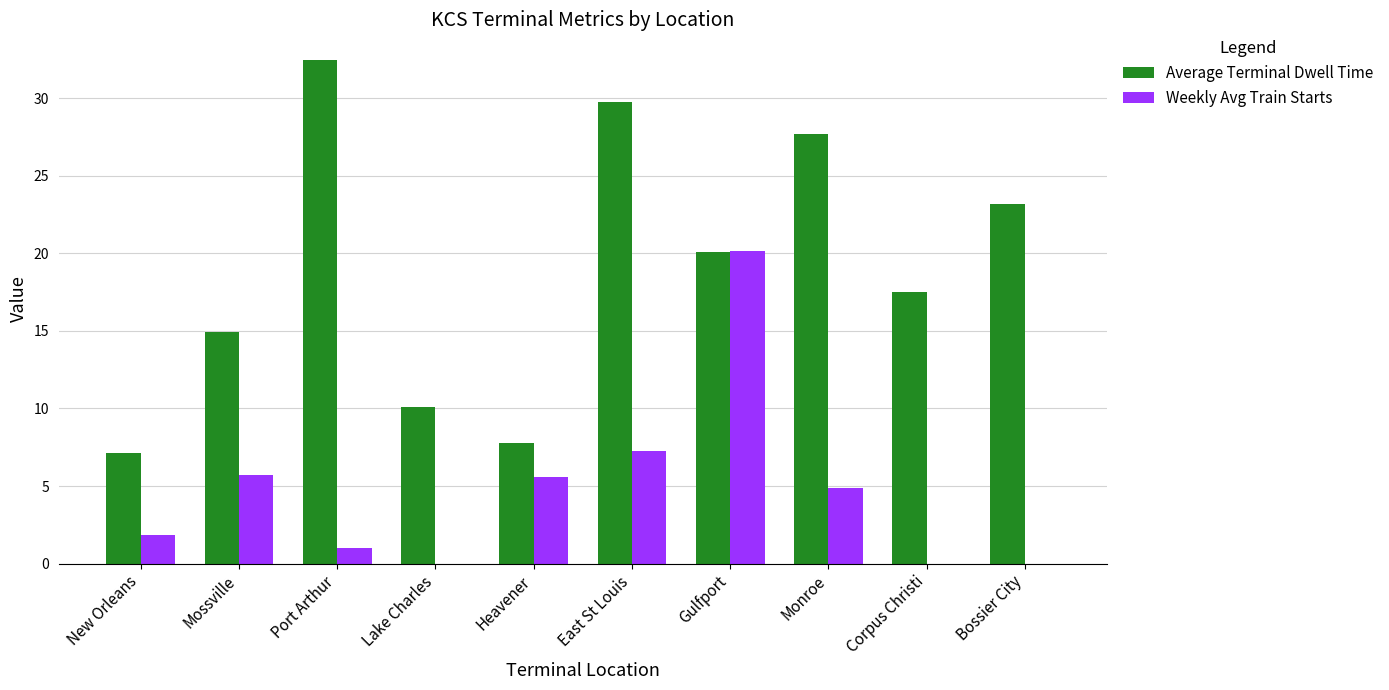

What is the total value across all series at Heavener?

13.3